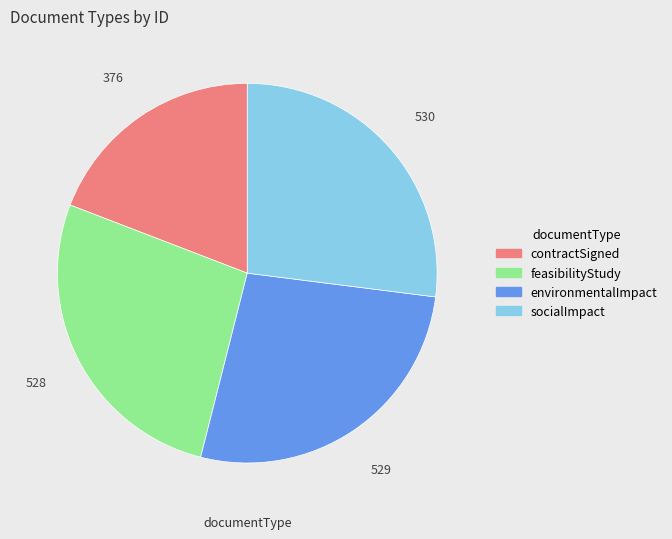

Is there a majority slice in this chart?

No